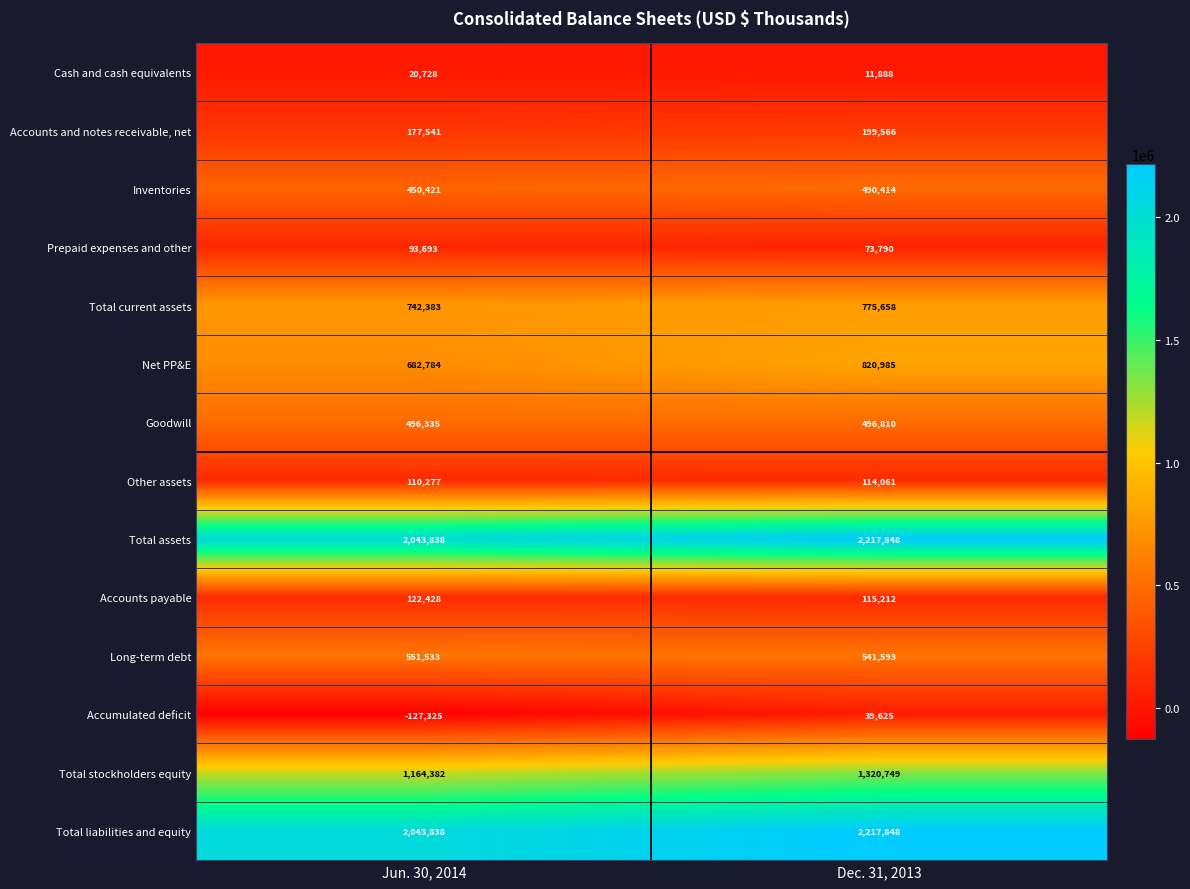

What is the smallest value displayed?

-127325